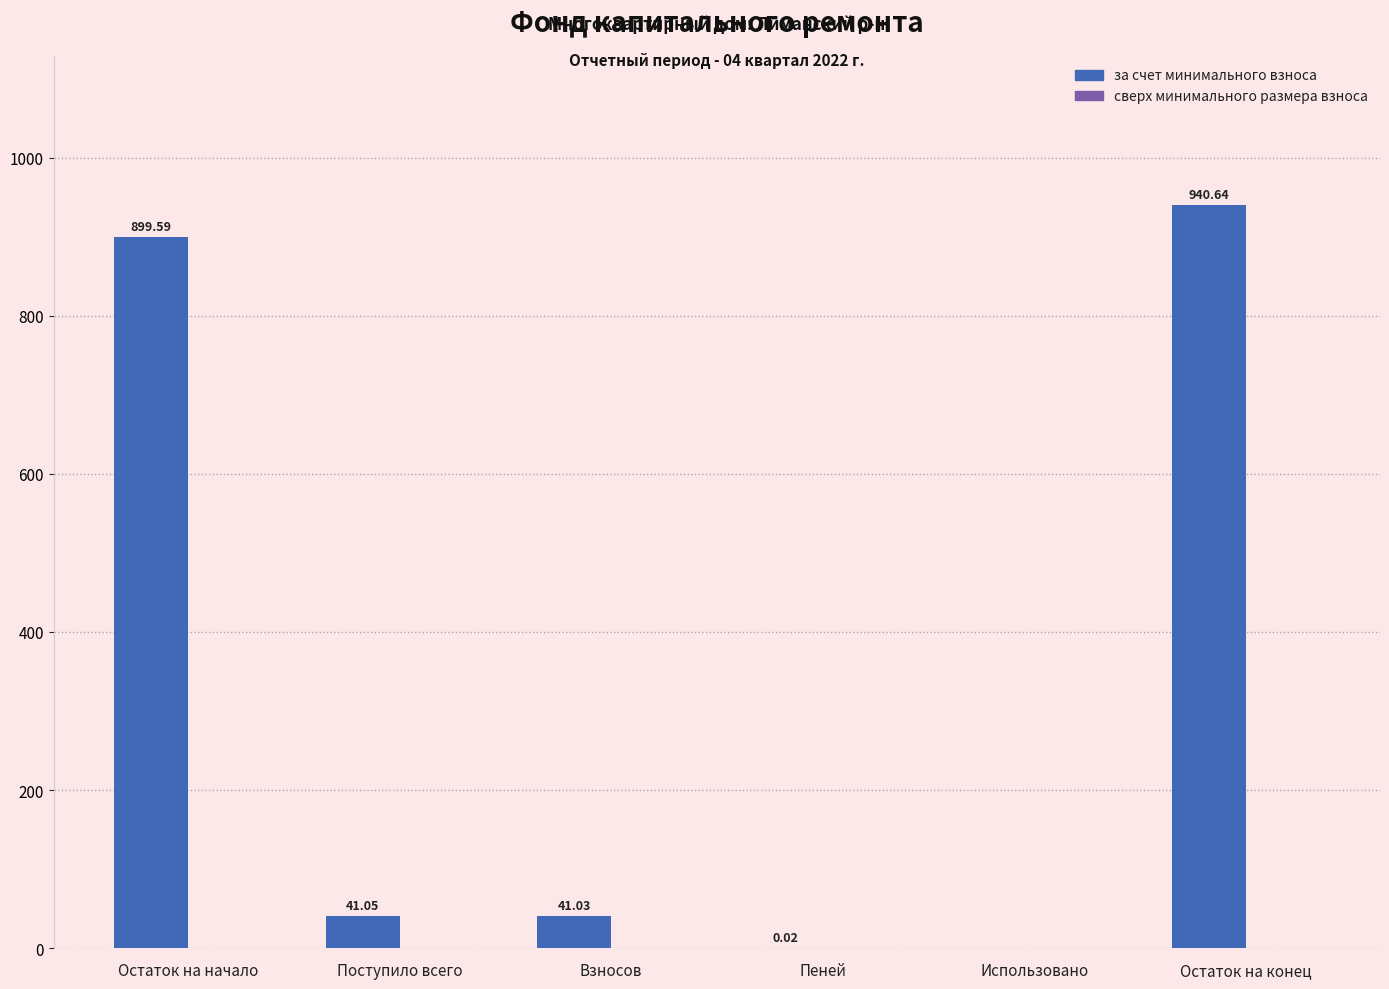

How many distinct data groups are displayed?

1